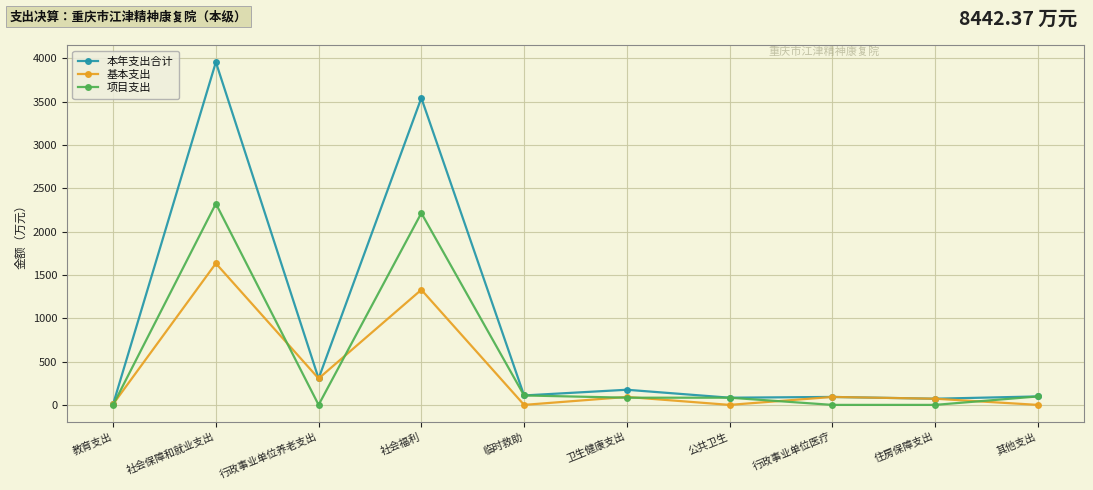

How many lines are shown in the chart?

3